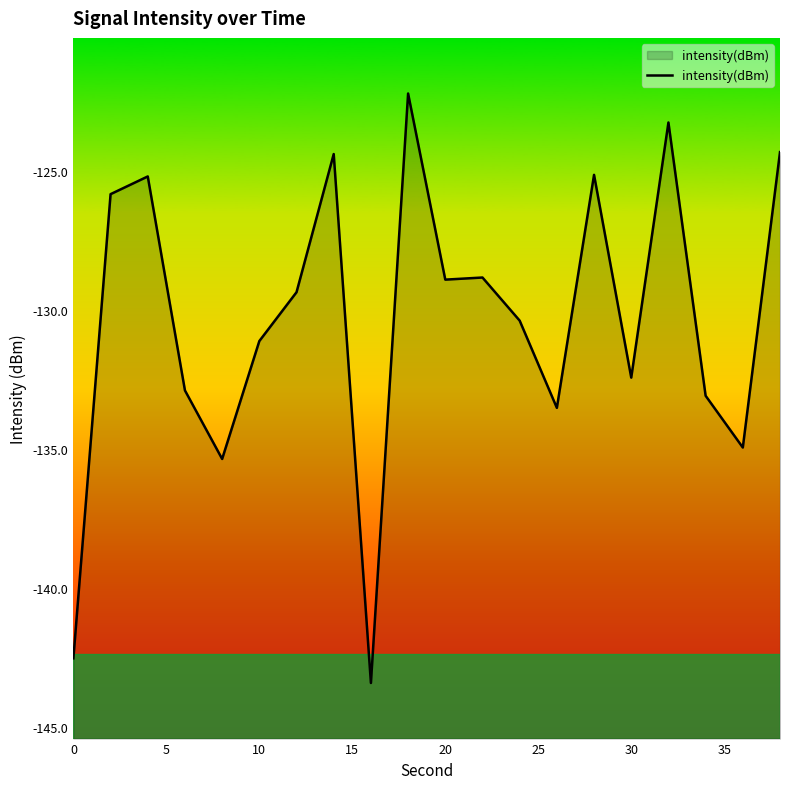

What is the minimum value shown in the chart?

-143.4